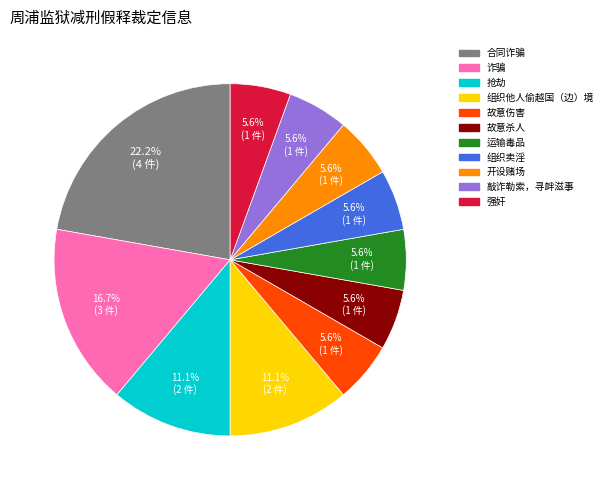

To the nearest percent, what is the combined percentage of 组织卖淫 and 敲诈勒索，寻衅滋事?

11%